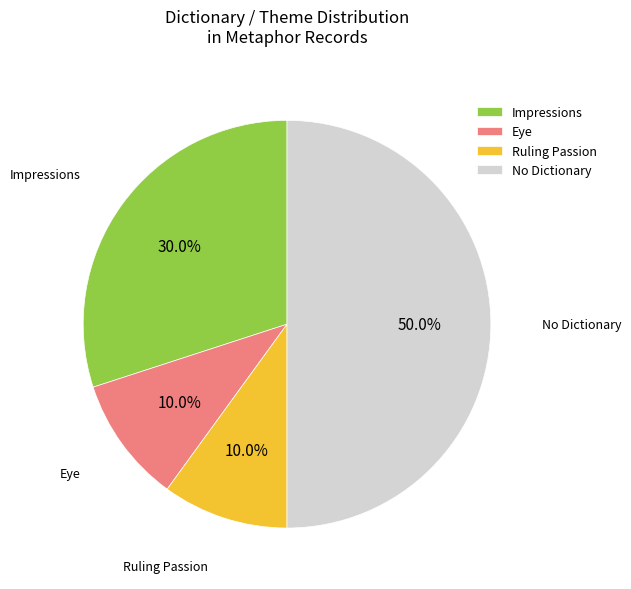

What is the largest slice in the pie chart?

No Dictionary